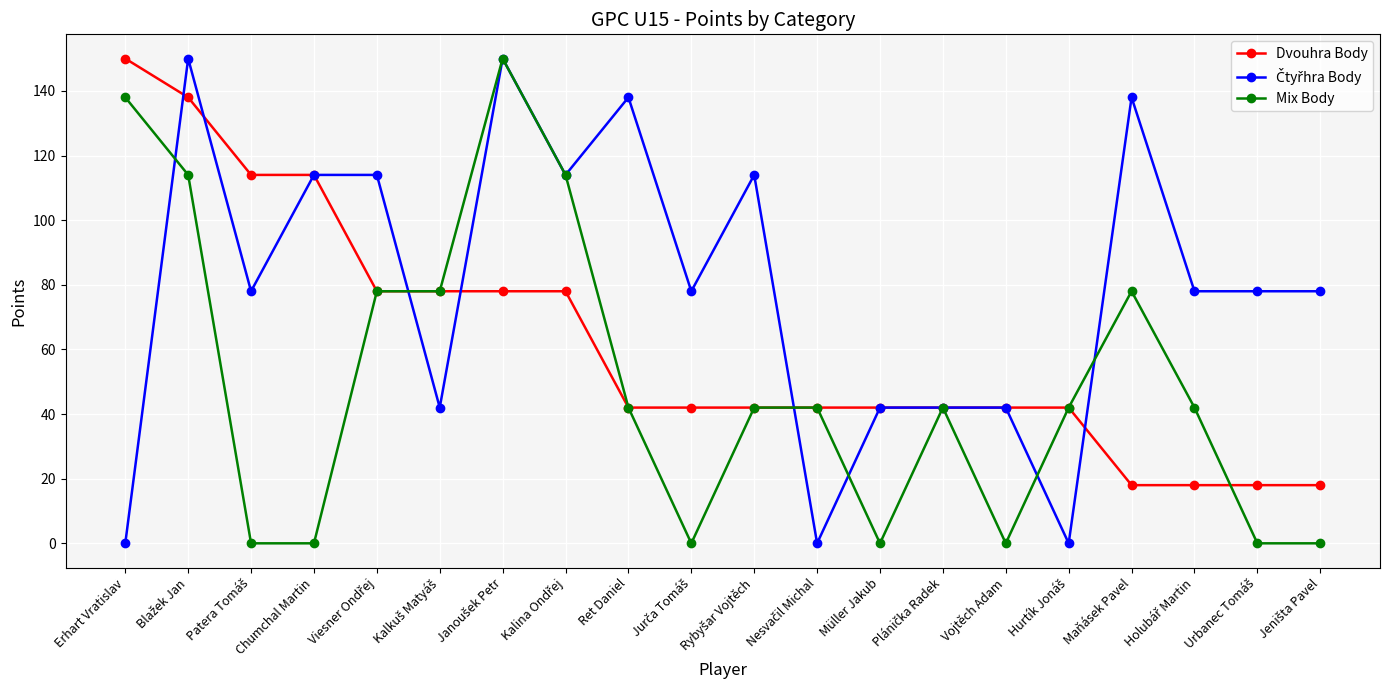

What is the spread (max minus min) of values at Ret Daniel?

96